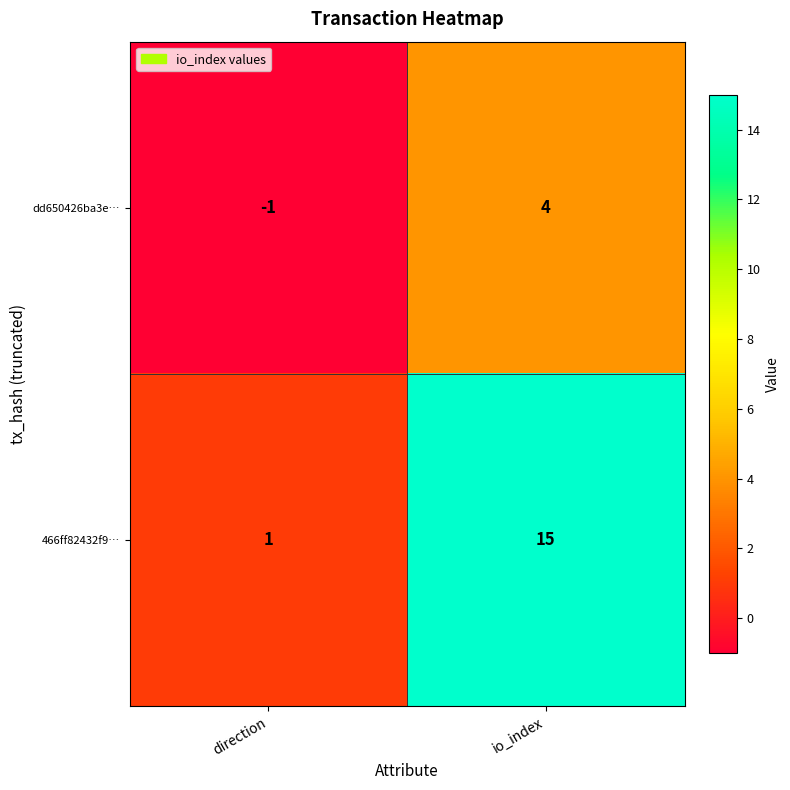

What value does the dd650426ba3e… series have at io_index?

4